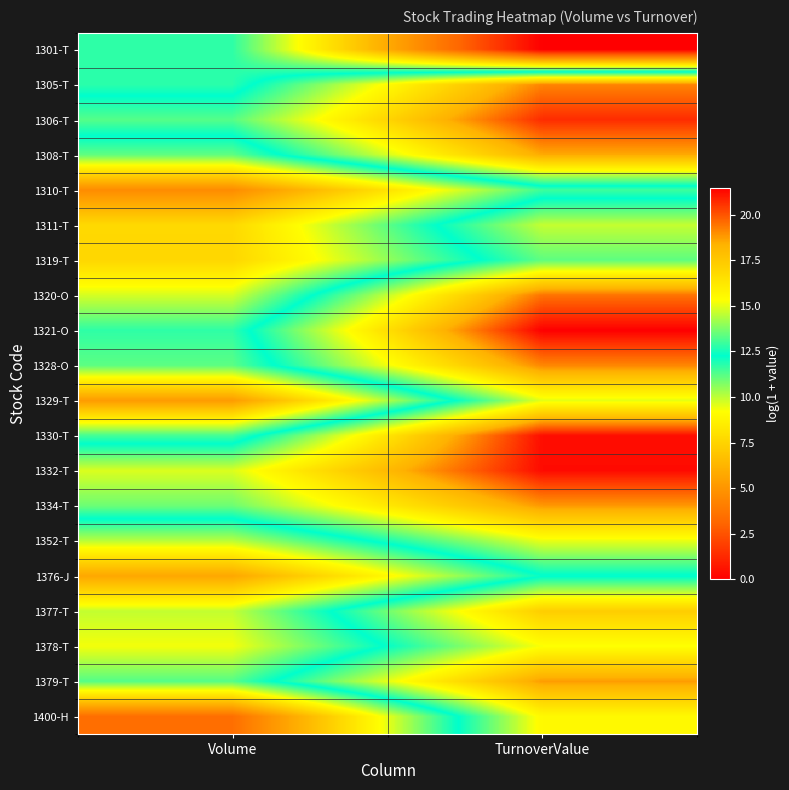

Reading left to right, transcribe all the data shown in this chart.

1301-T: Volume=11.7	TurnoverValue=0.0
1305-T: Volume=11.8	TurnoverValue=19.2
1306-T: Volume=13.3	TurnoverValue=20.7
1308-T: Volume=11.1	TurnoverValue=18.5
1310-T: Volume=4.6	TurnoverValue=11.5
1311-T: Volume=7.7	TurnoverValue=14.6
1319-T: Volume=7.6	TurnoverValue=13.4
1320-O: Volume=9.7	TurnoverValue=19.5
1321-O: Volume=11.7	TurnoverValue=21.5
1328-O: Volume=11.2	TurnoverValue=19.1
1329-T: Volume=5.3	TurnoverValue=15.0
1330-T: Volume=11.5	TurnoverValue=21.2
1332-T: Volume=14.9	TurnoverValue=21.3
1334-T: Volume=13.6	TurnoverValue=18.8
1352-T: Volume=10.0	TurnoverValue=15.1
1376-J: Volume=5.7	TurnoverValue=12.2
1377-T: Volume=9.9	TurnoverValue=17.3
1378-T: Volume=9.3	TurnoverValue=15.3
1379-T: Volume=11.3	TurnoverValue=18.8
1400-H: Volume=3.4	TurnoverValue=15.5